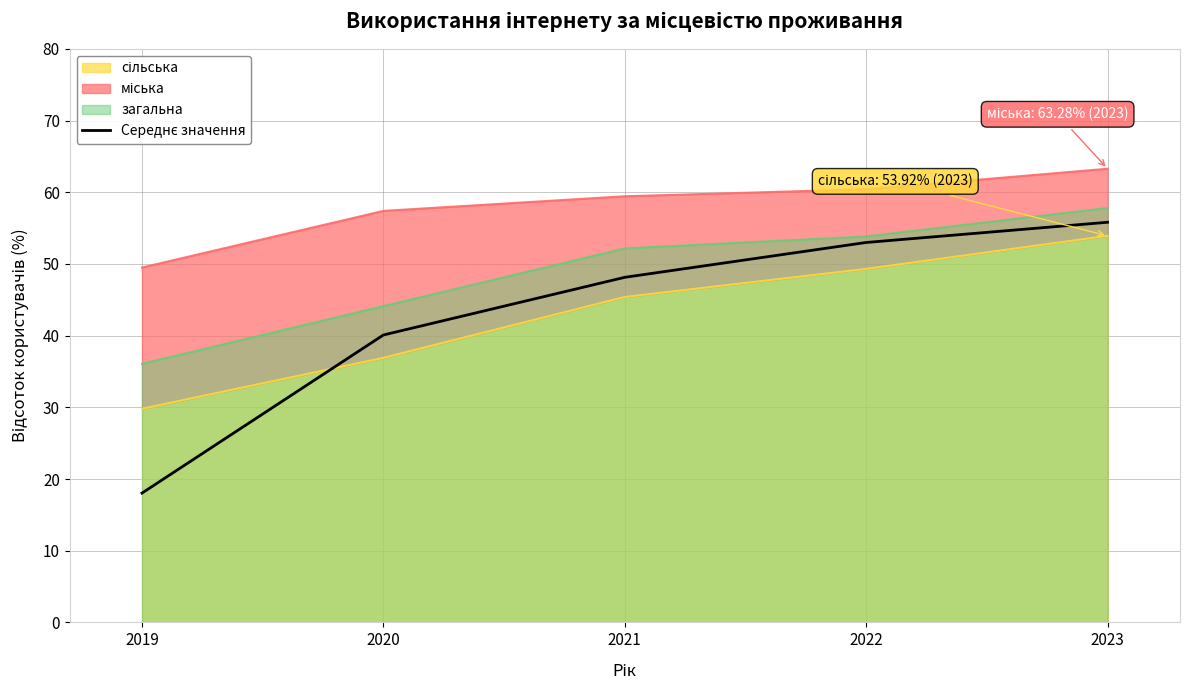

At which label is the value closest to 36?

2020